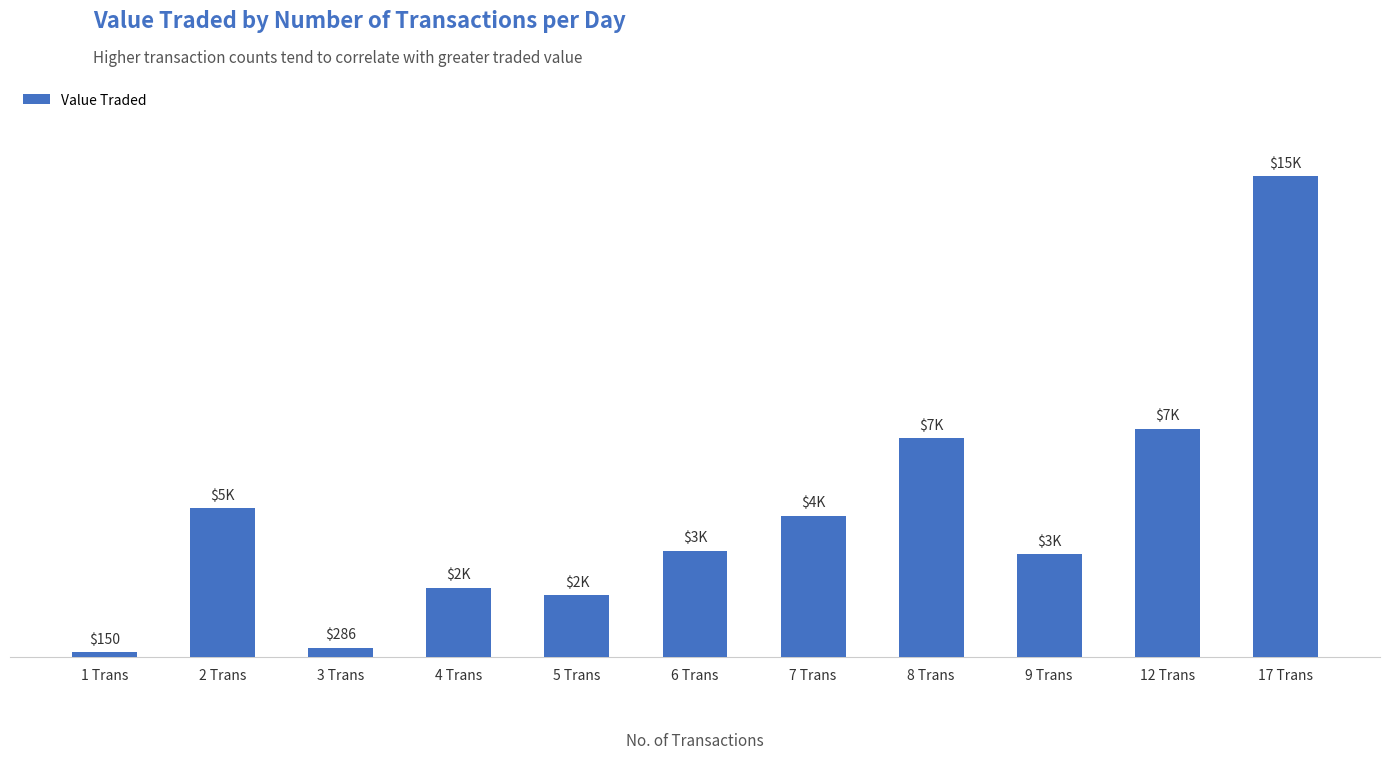

What is the label of the 2nd bar from the left?

2 Trans